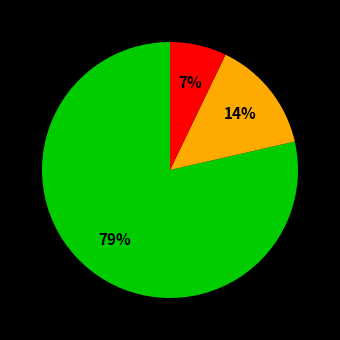

Is there a majority slice in this chart?

Yes